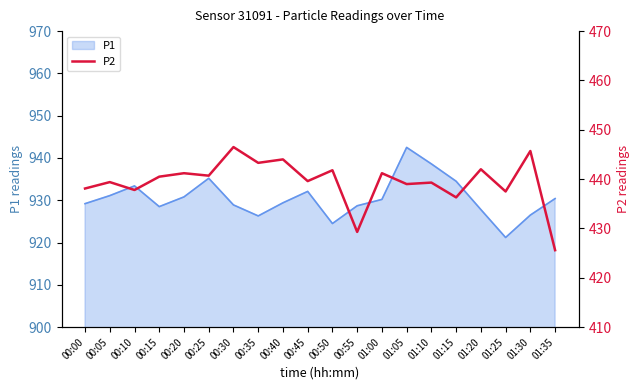

Which has a higher value, 00:55 or 00:25?

00:25